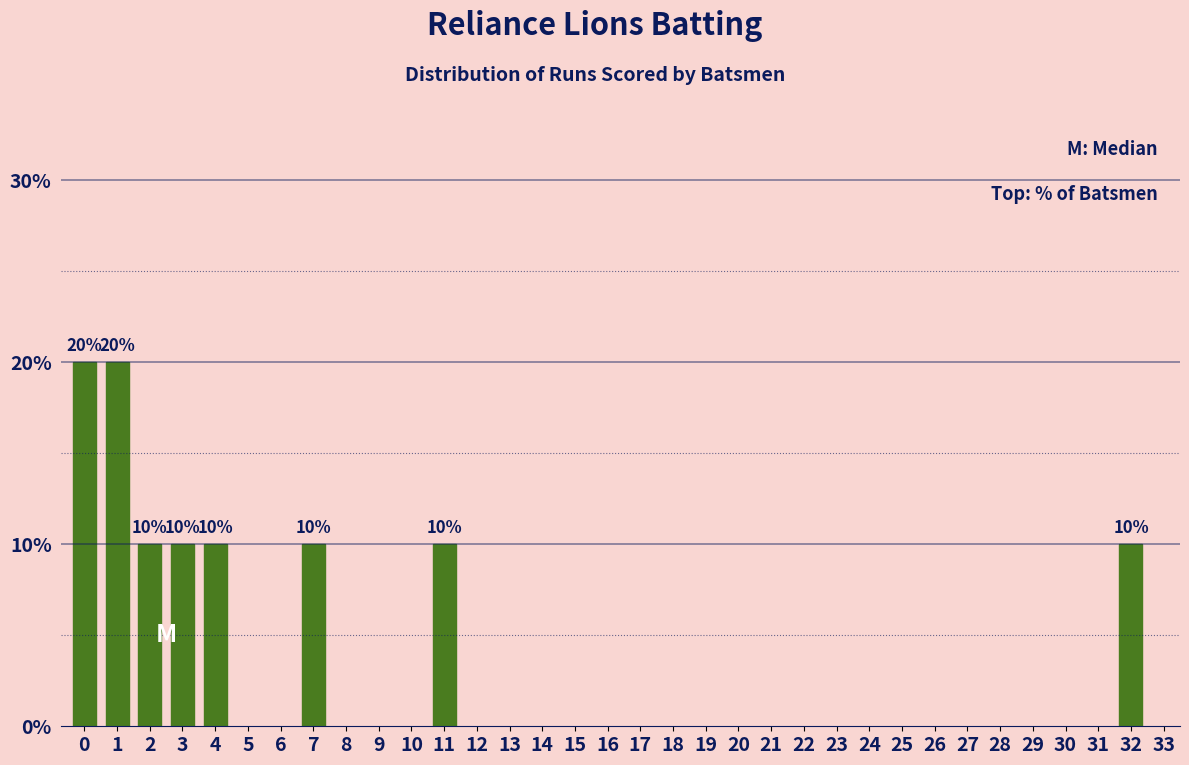

Reading right to left, what are all the values shown in this chart?

32=10	11=10	7=10	4=10	3=10	2=10	1=20	0=20